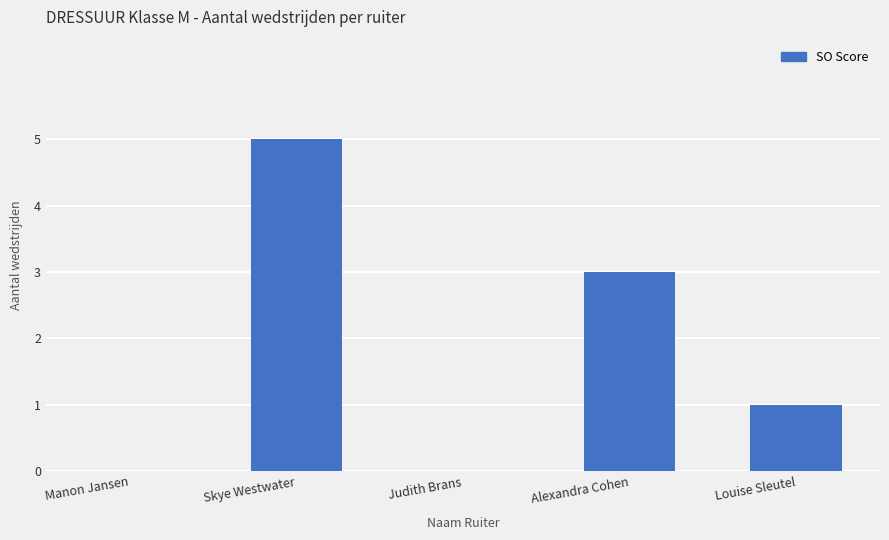

Which category has the highest value across all series?

Skye Westwater